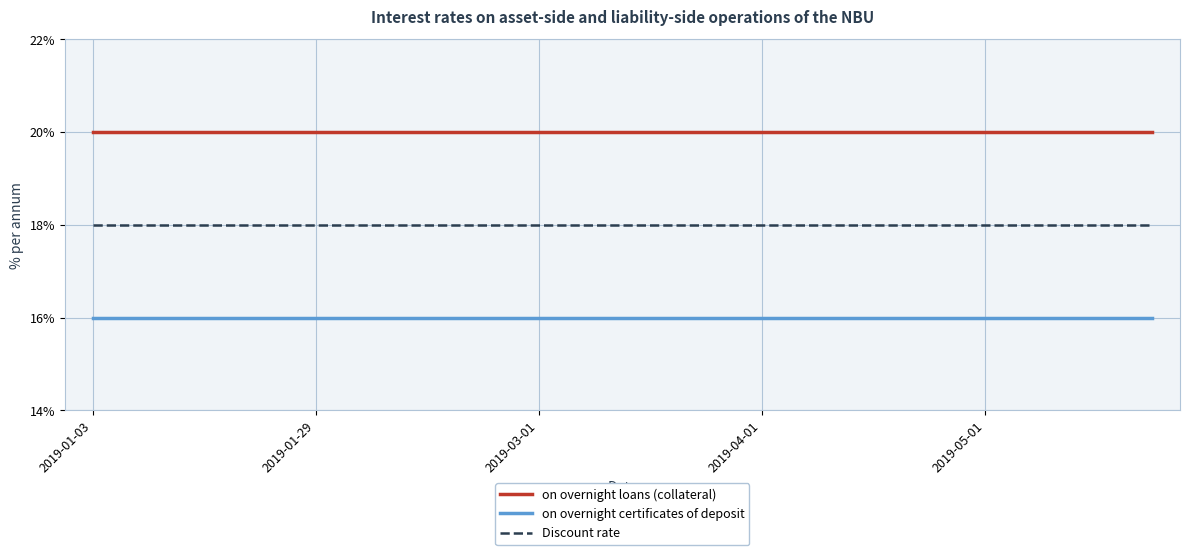

Rank the series by their average value, from highest to lowest.

on overnight loans (collateral), Discount rate, on overnight certificates of deposit